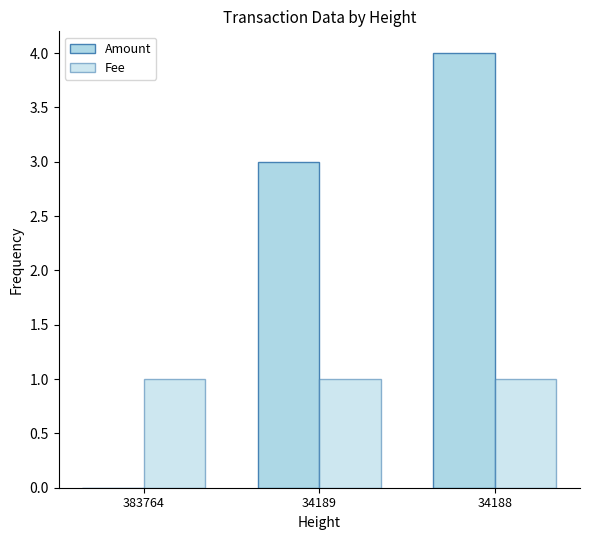

Count the number of data series in this chart.

2